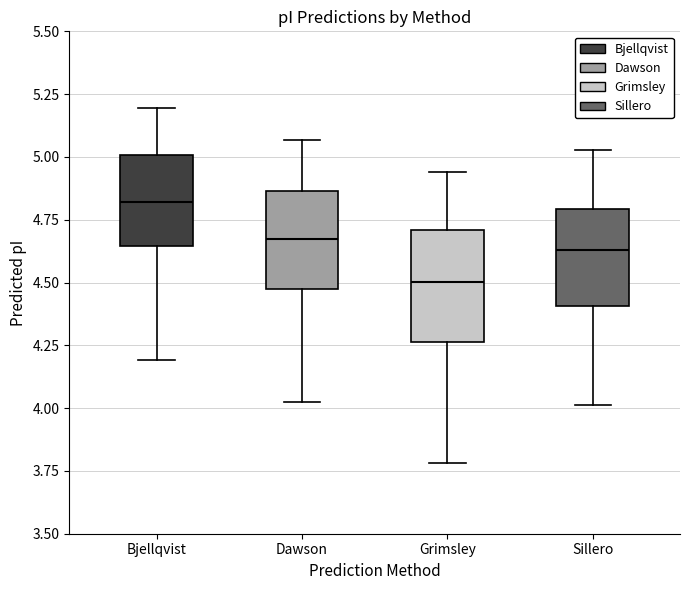

Where does the upper whisker of the box for Bjellqvist end on the y-axis? The values are not printed on the chart, so give them approximately, as read against the axis.

5.20